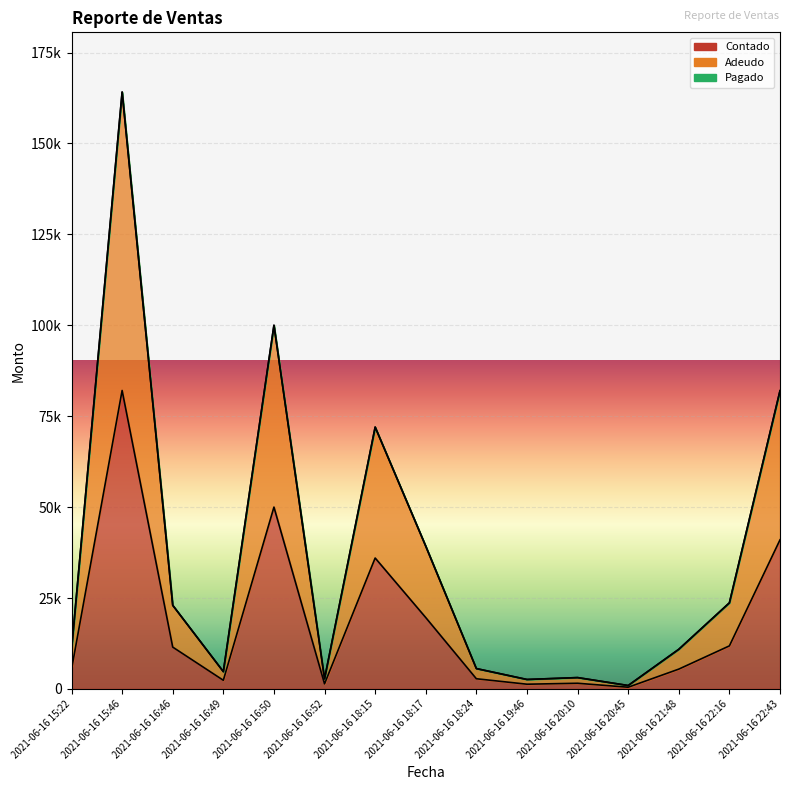

At which category does the chart reach its minimum across all series?

2021-06-16 20:45